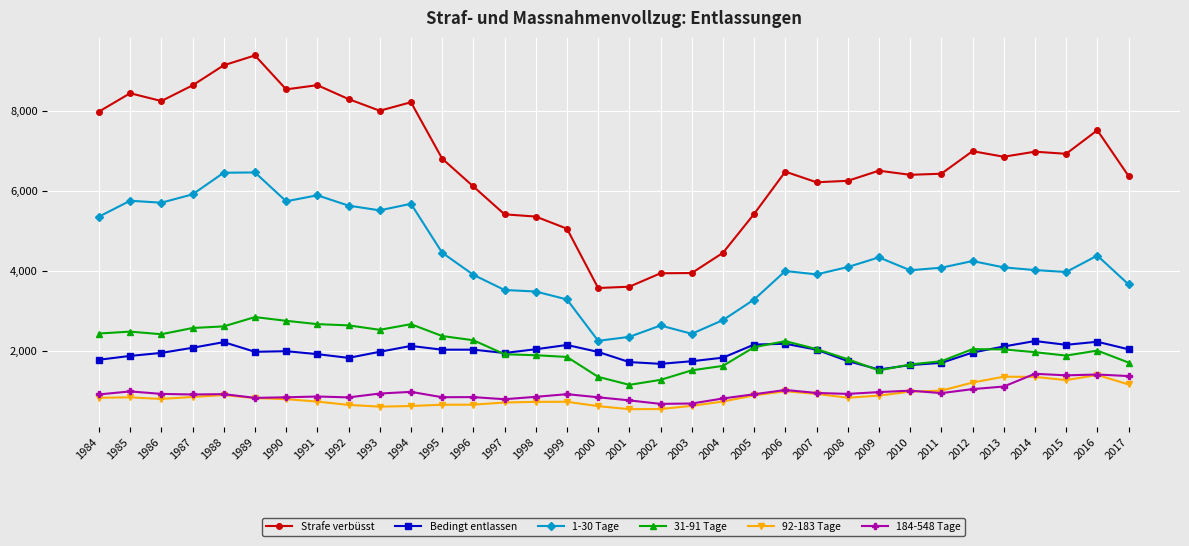

At 1984, list the series in order from smallest to largest.

92-183 Tage, 184-548 Tage, Bedingt entlassen, 31-91 Tage, 1-30 Tage, Strafe verbüsst